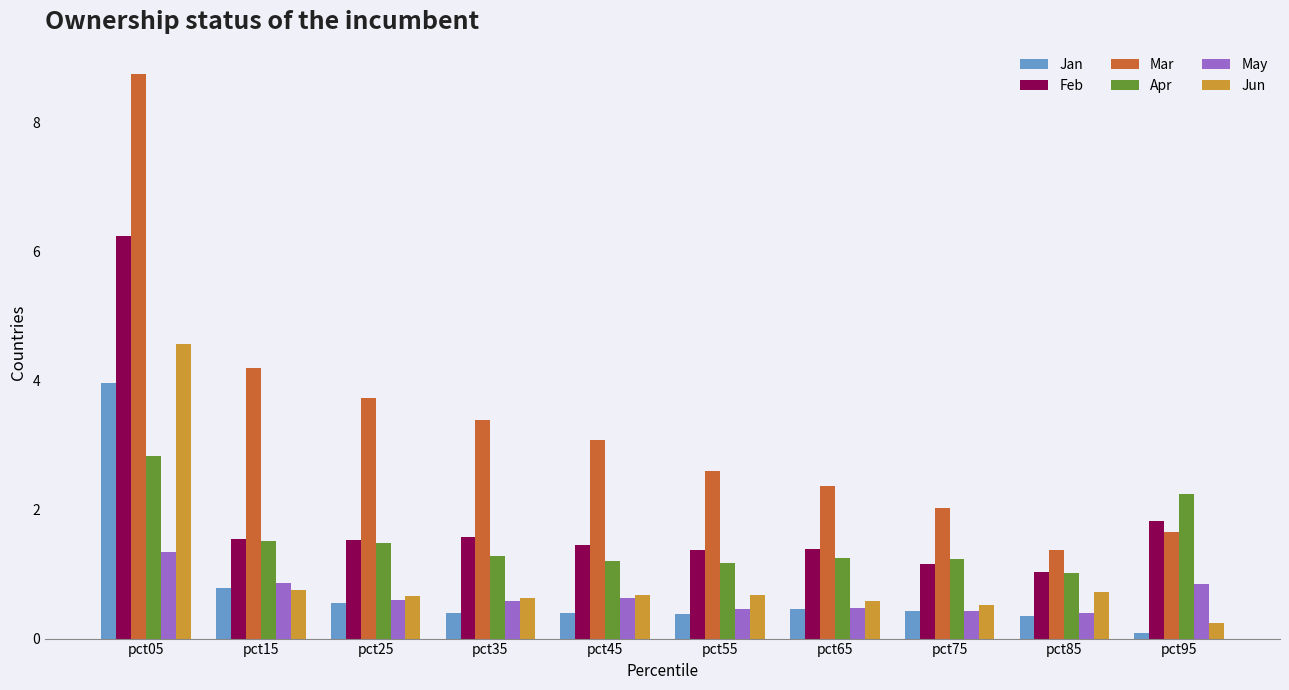

Is it true that Mar equals 3.1 at pct45?

True